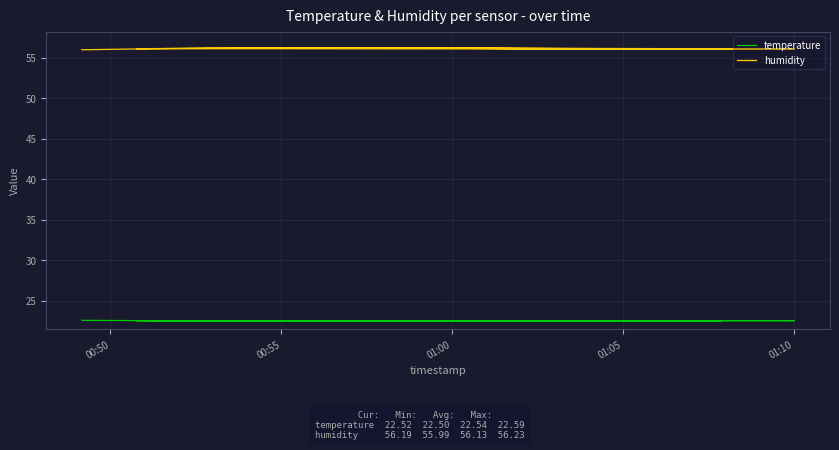

True or false: humidity has a value of 26.5 at 00:55.

False